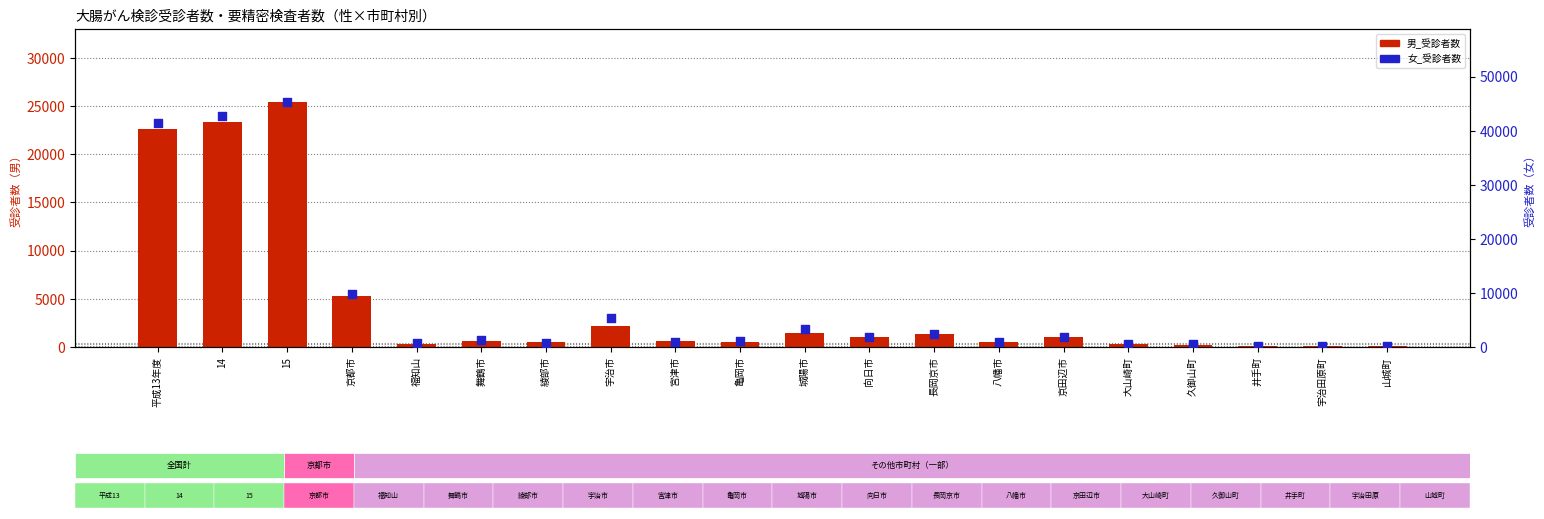

Which series has the largest Y range (max minus min)?

女_受診者数